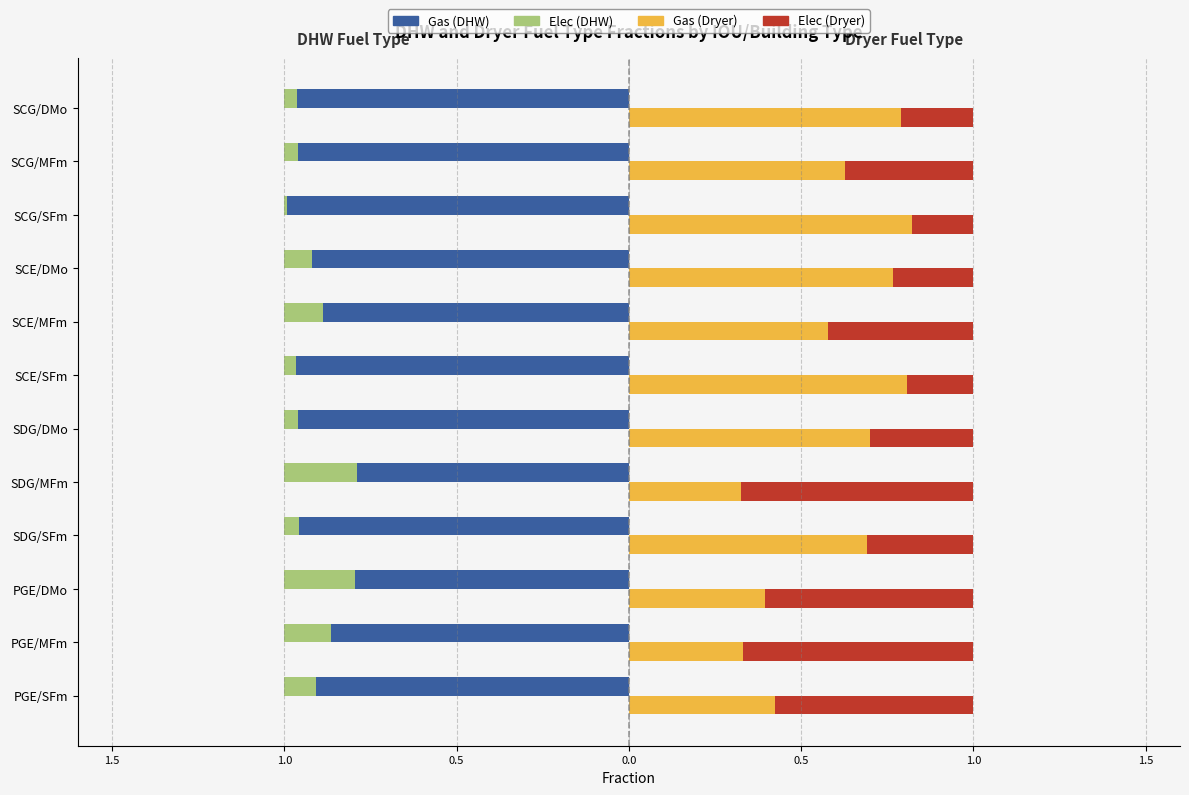

How many bars are there in each group?

4